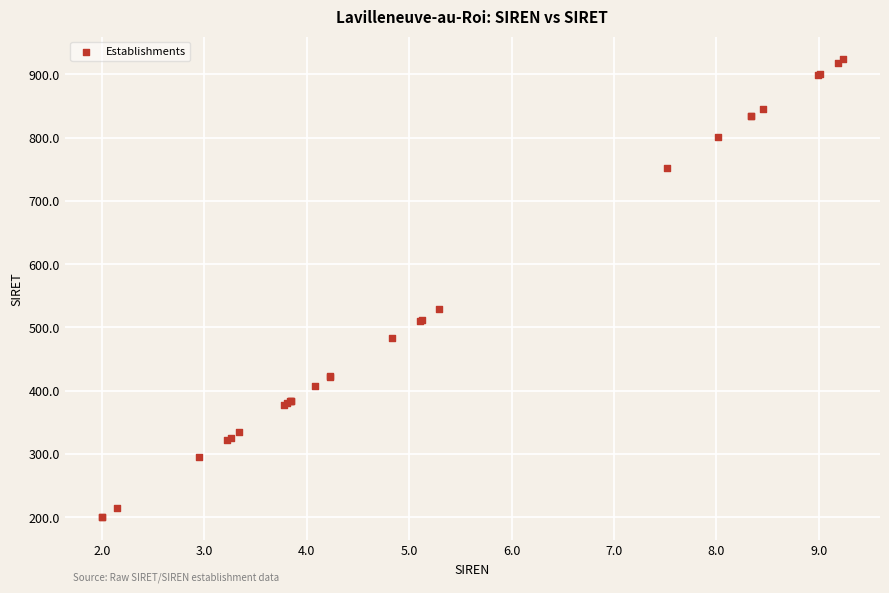

What Y value in the scatter plot is closest to 561?

529.4